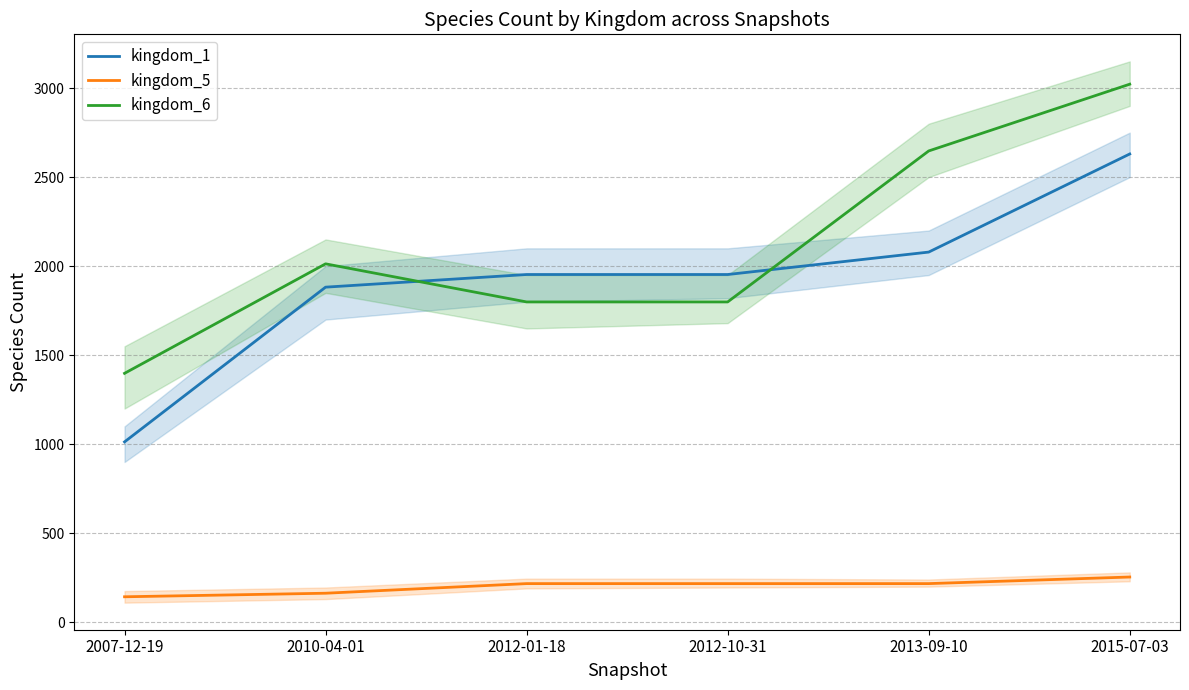

The value of kingdom_6 at 2007-12-19 is 1398. True or false?

True